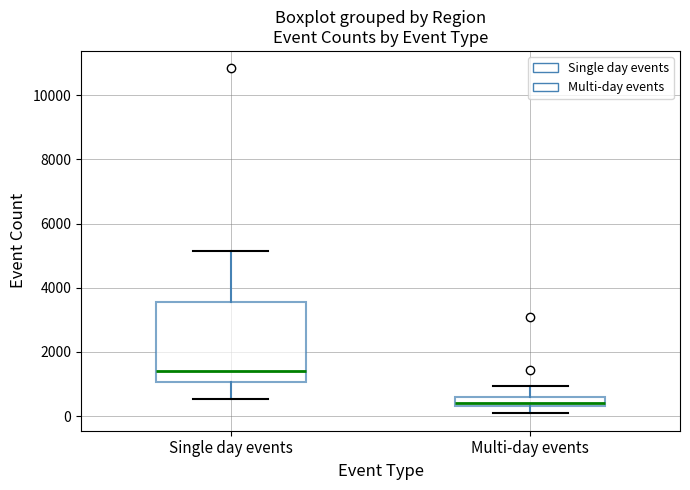

Where does the upper whisker of the box for Multi-day events end on the y-axis? The values are not printed on the chart, so give them approximately, as read against the axis.

1000